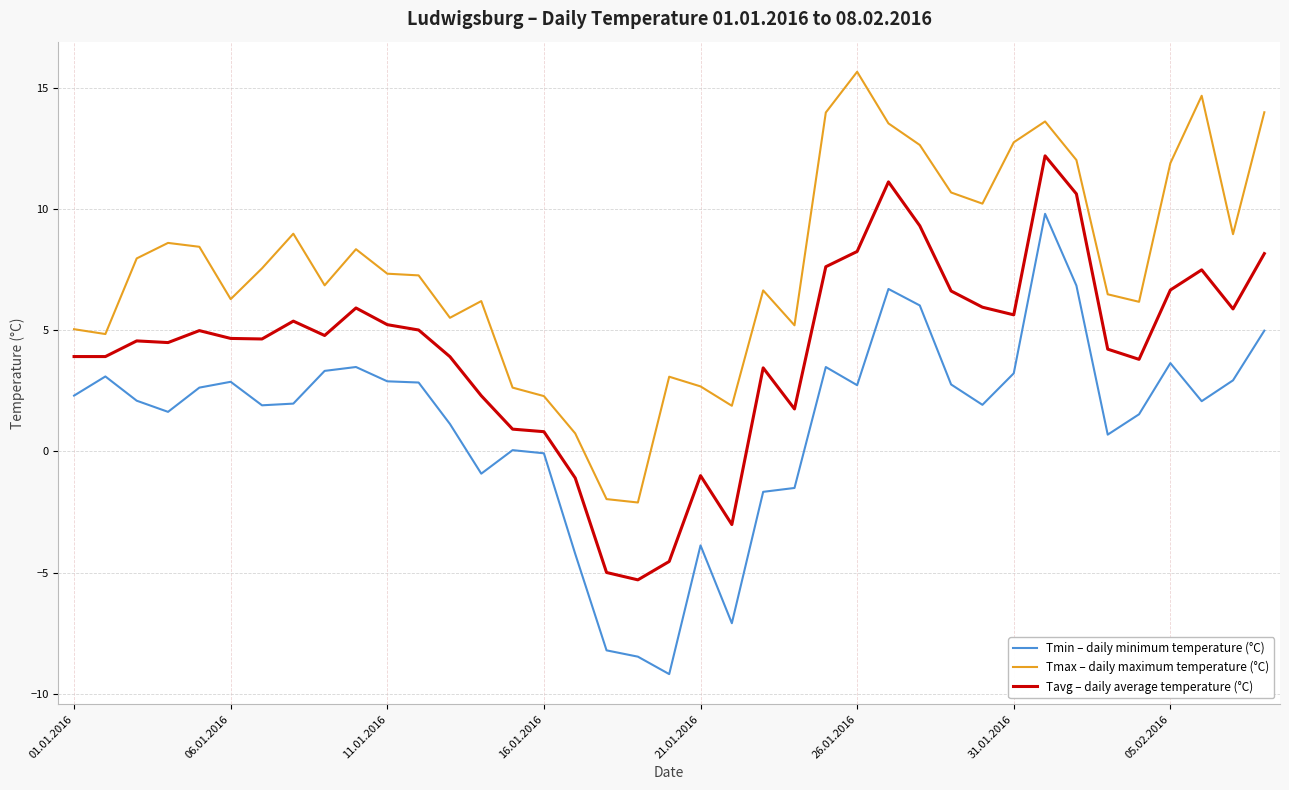

True or false: Tmin – daily minimum temperature (°C) and Tavg – daily average temperature (°C) cross at least once.

False